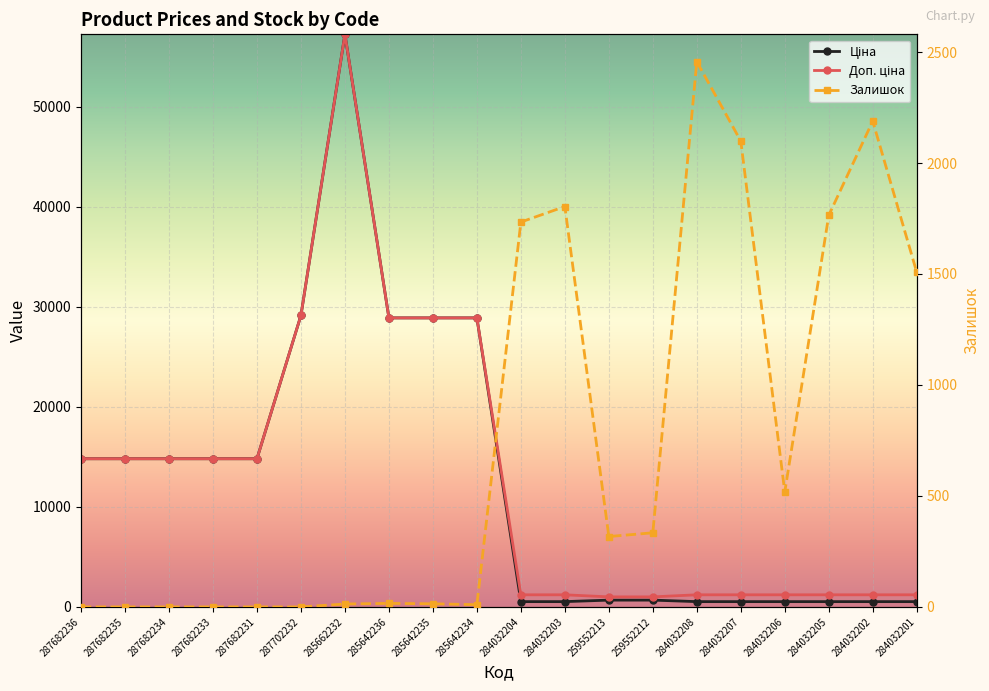

Is the value of Залишок at 287682234 greater than the value of Доп. ціна at 284032201?

No